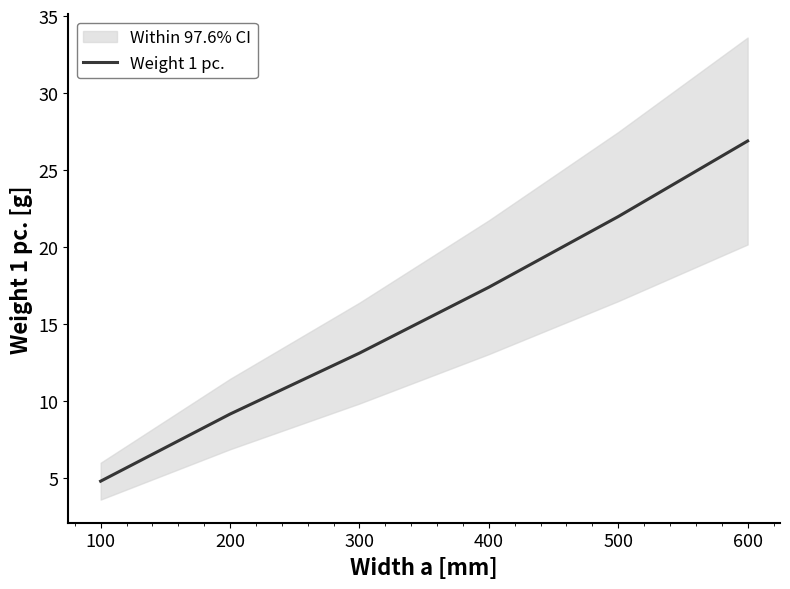

Is it true that Weight 1 pc. equals 26.9 at 600?

True